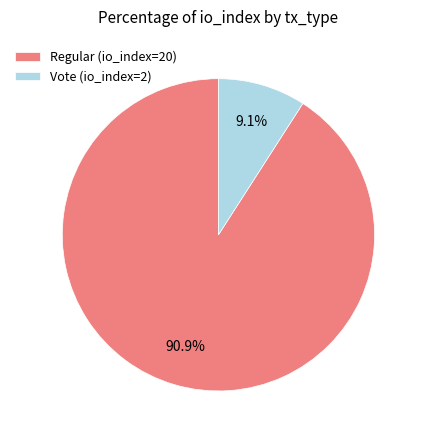

Which has a higher value, Regular (io_index=20) or Vote (io_index=2)?

Regular (io_index=20)